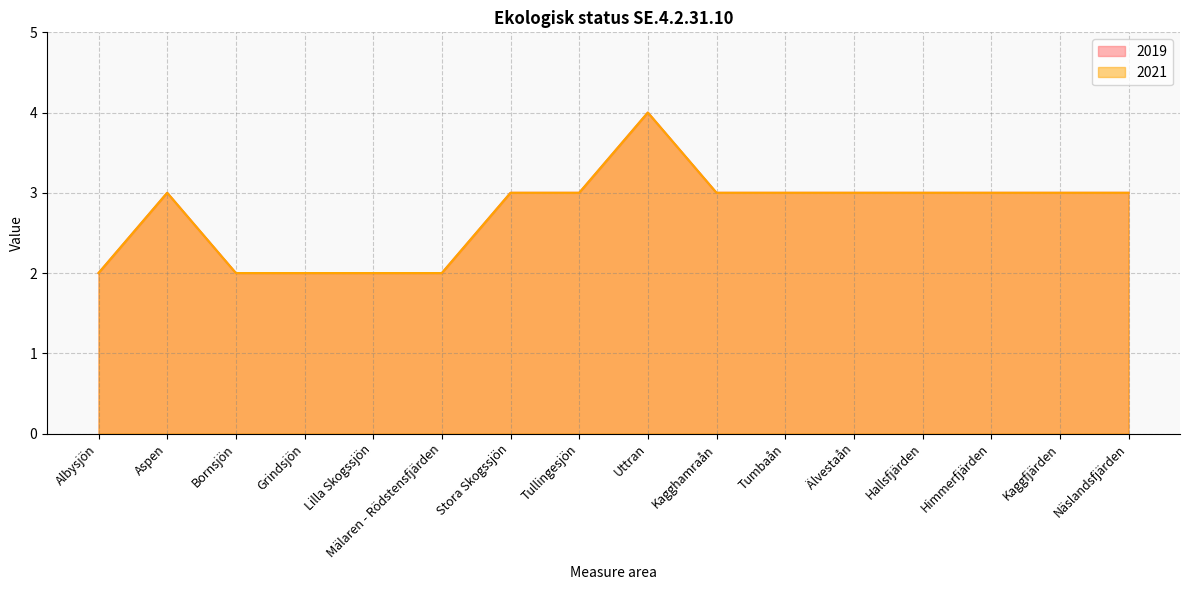

List the series in order of their peak value, highest first.

2019, 2021